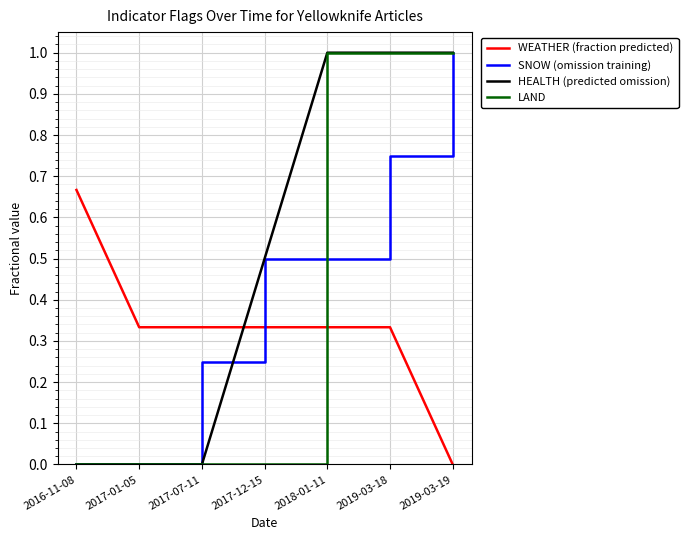

How many lines are shown in the chart?

4